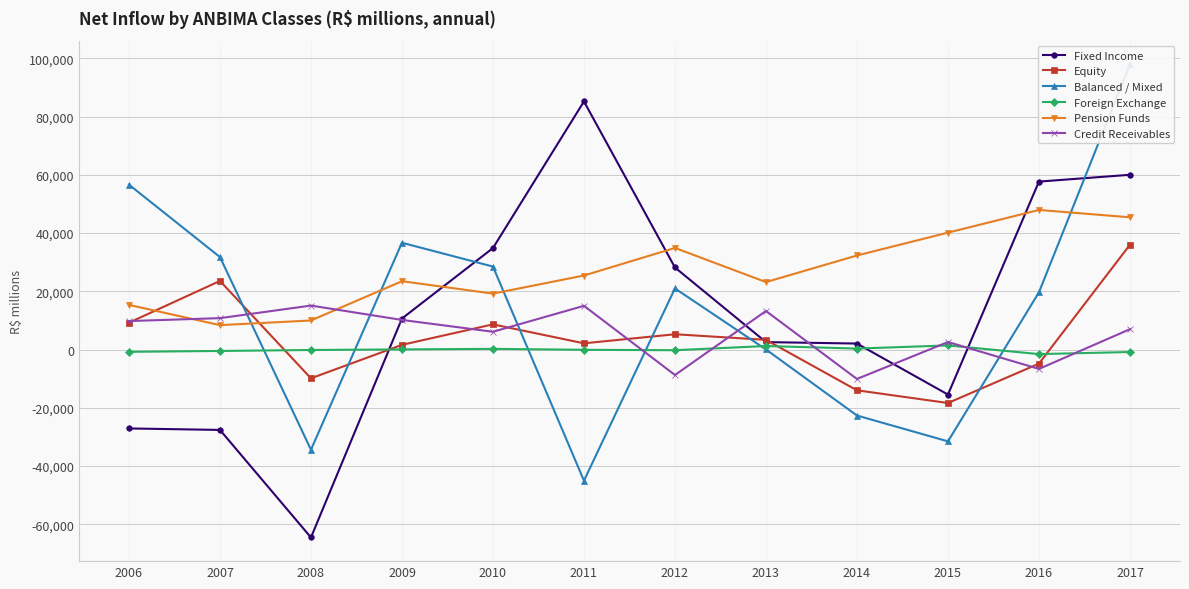

Which series has the largest range (max minus min)?

Fixed Income